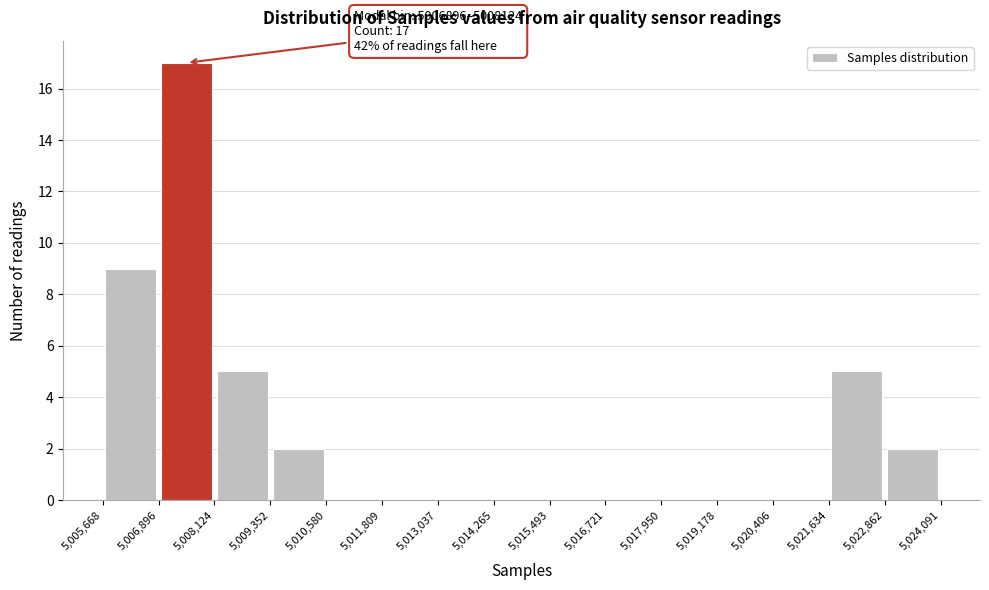

Which range on the x-axis has the tallest bar?

5,006,896 to 5,008,124